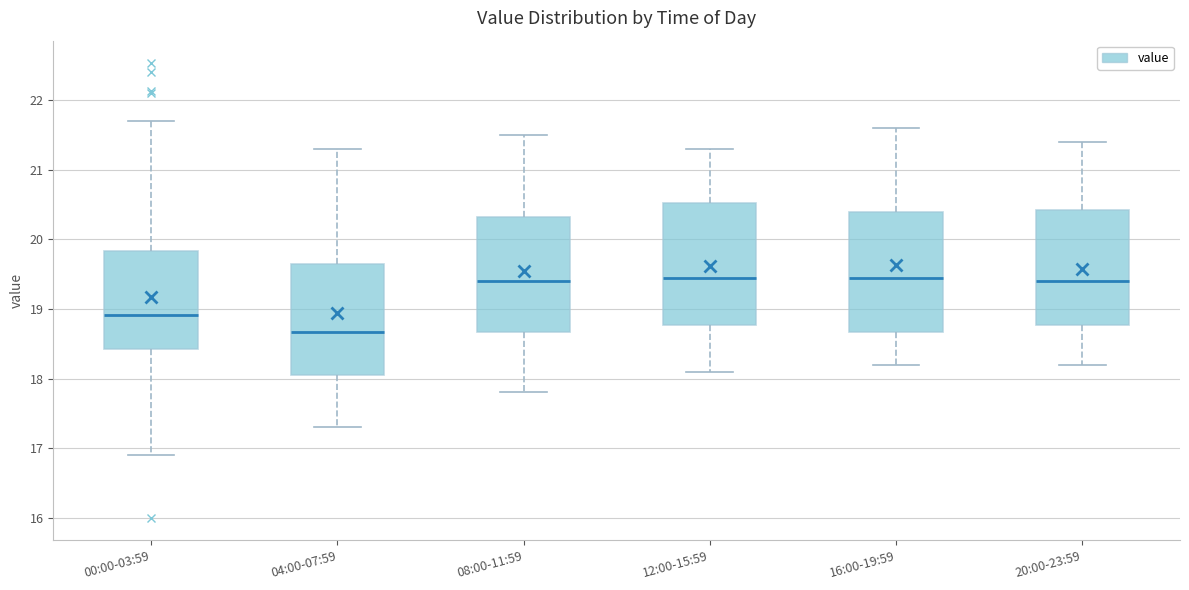

Which box has the lowest median line?

04:00-07:59